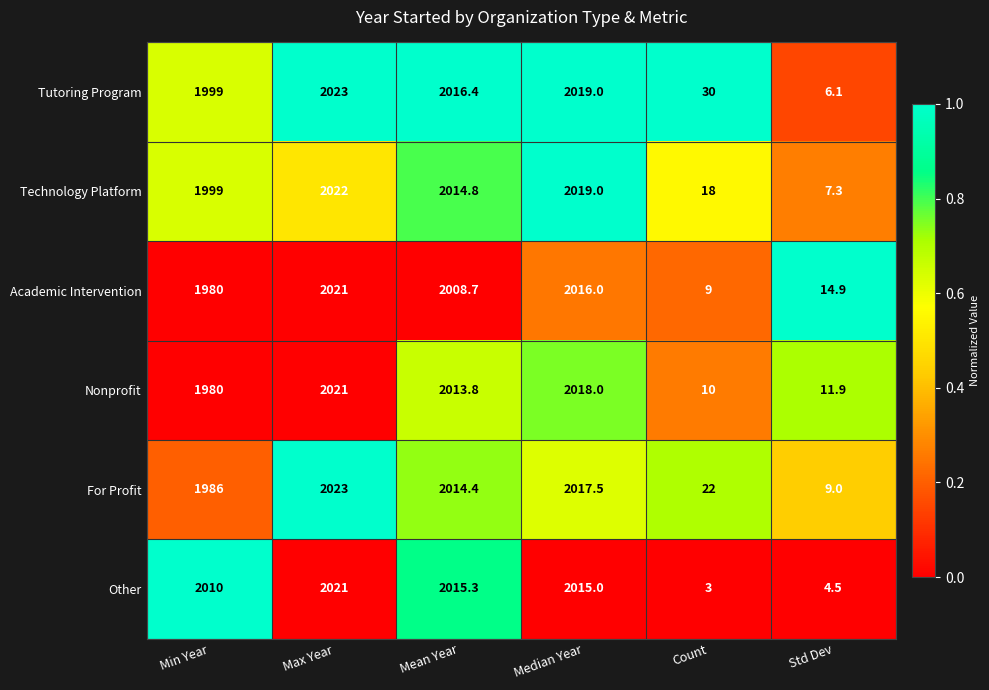

At Mean Year, list the series in order from smallest to largest.

Academic Intervention, Nonprofit, For Profit, Technology Platform, Other, Tutoring Program